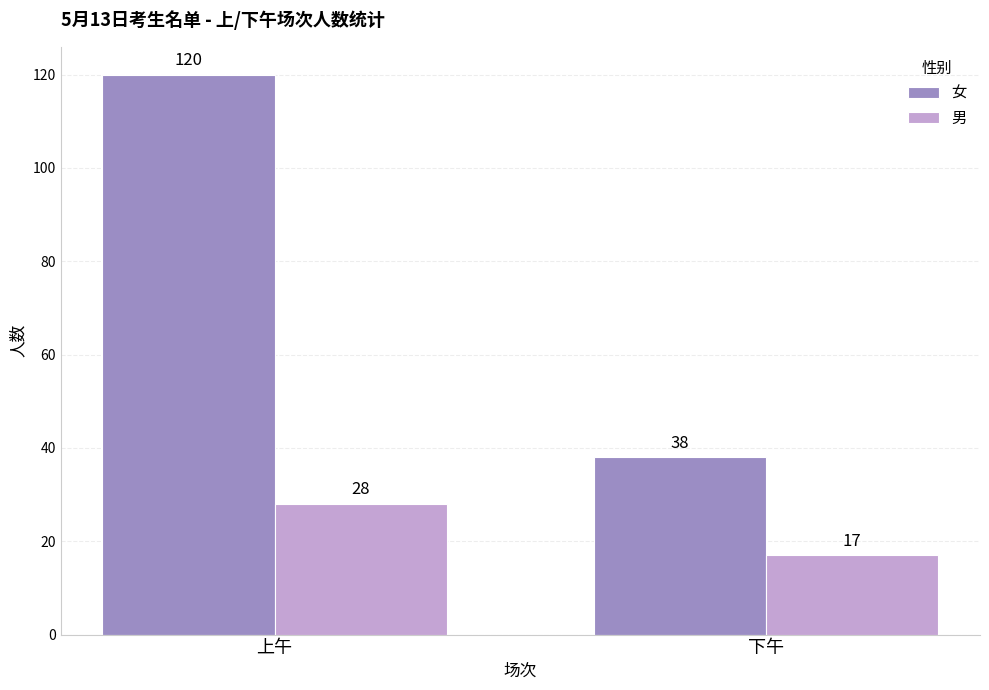

At which category does the chart reach its minimum across all series?

下午